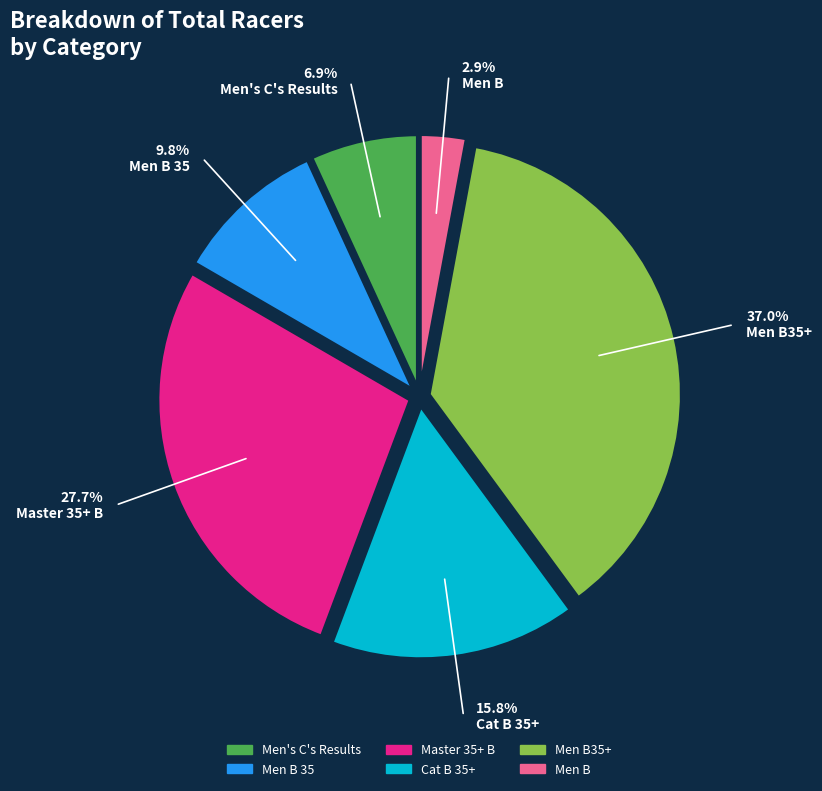

Is there a majority slice in this chart?

No